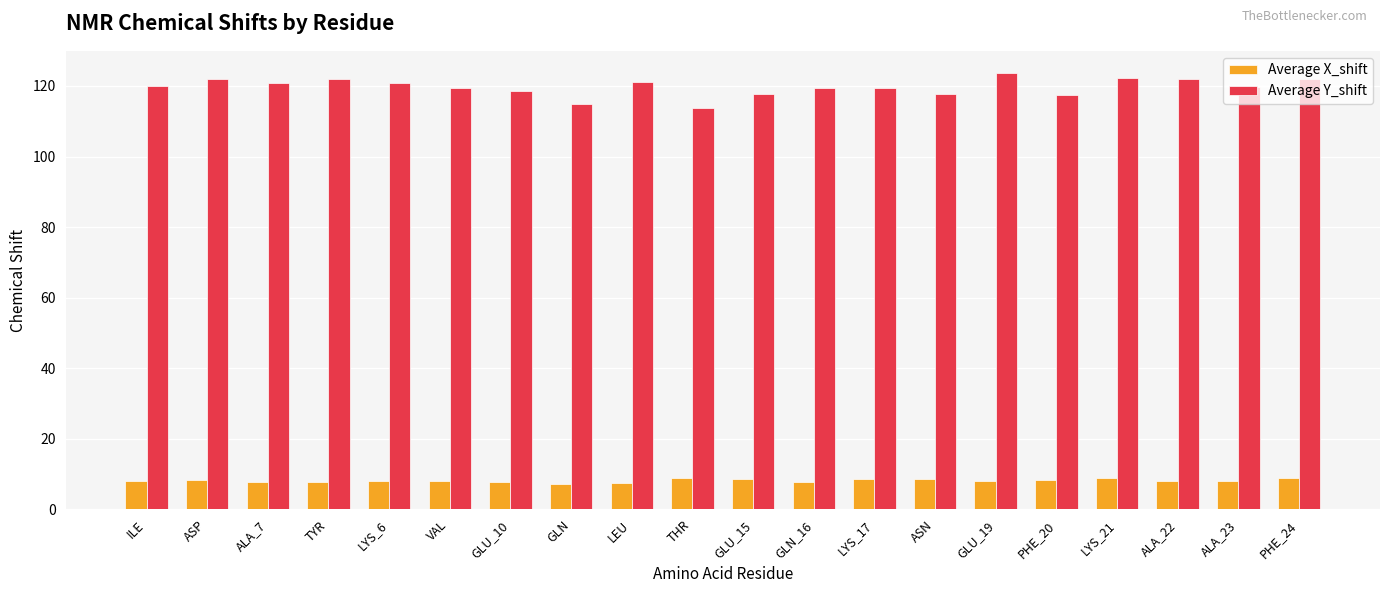

At PHE_20, list the series in order from largest to smallest.

Average Y_shift, Average X_shift